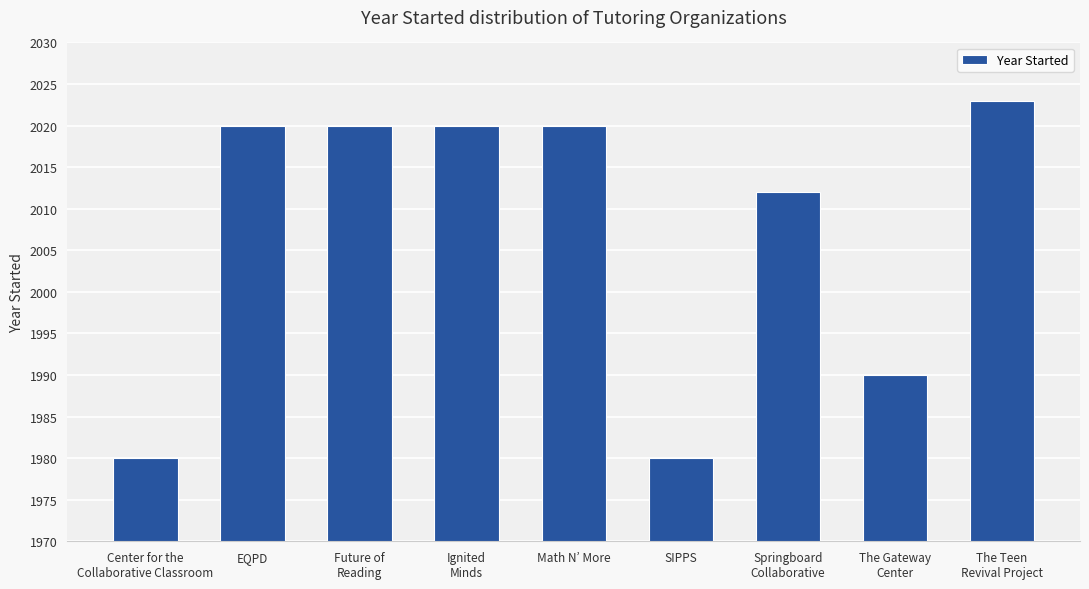

What is the ratio of the value at Math N’ More to the value at EQPD?

1.0